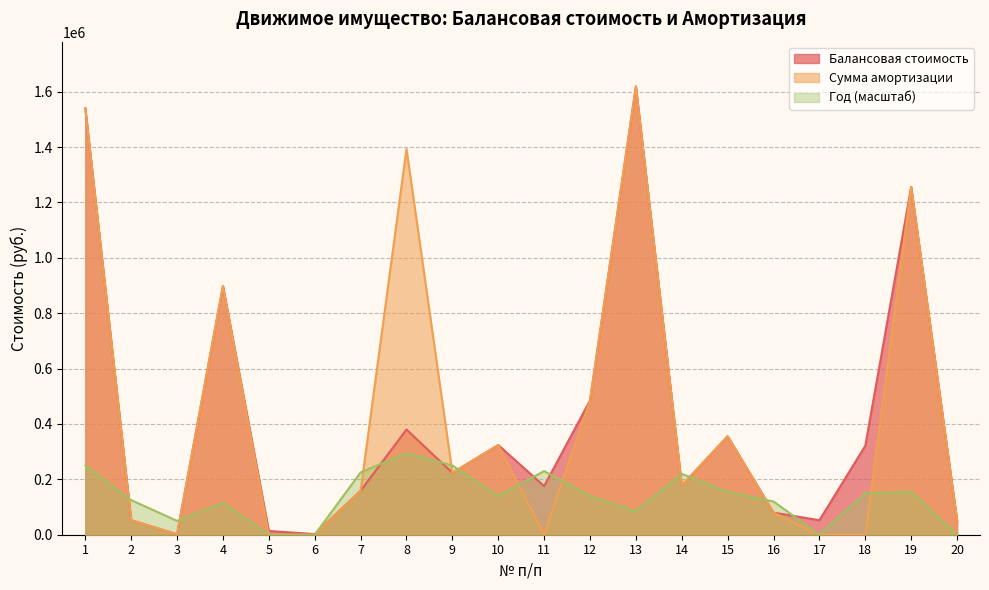

Which series has the largest total across all categories?

Сумма амортизации